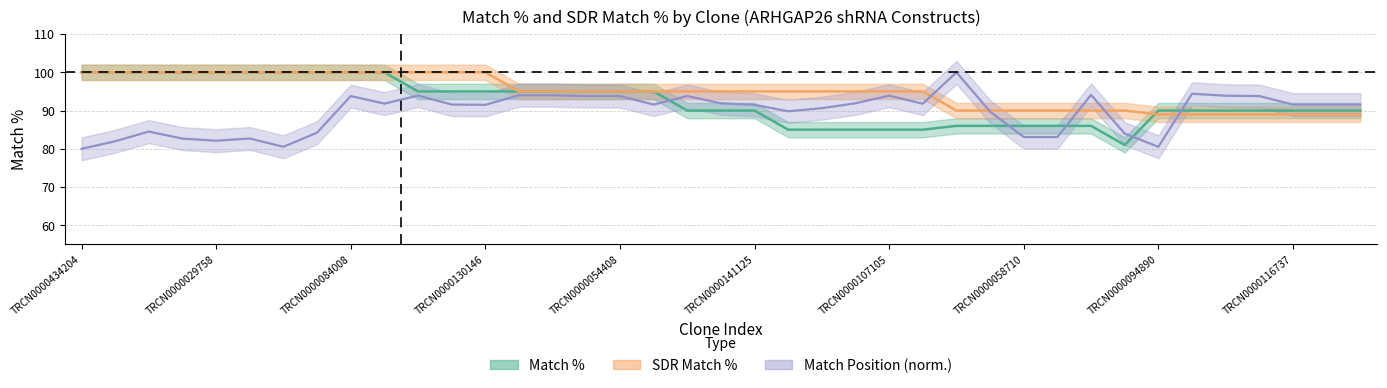

What are all the series names shown in the legend?

Match %, SDR Match %, Match Position